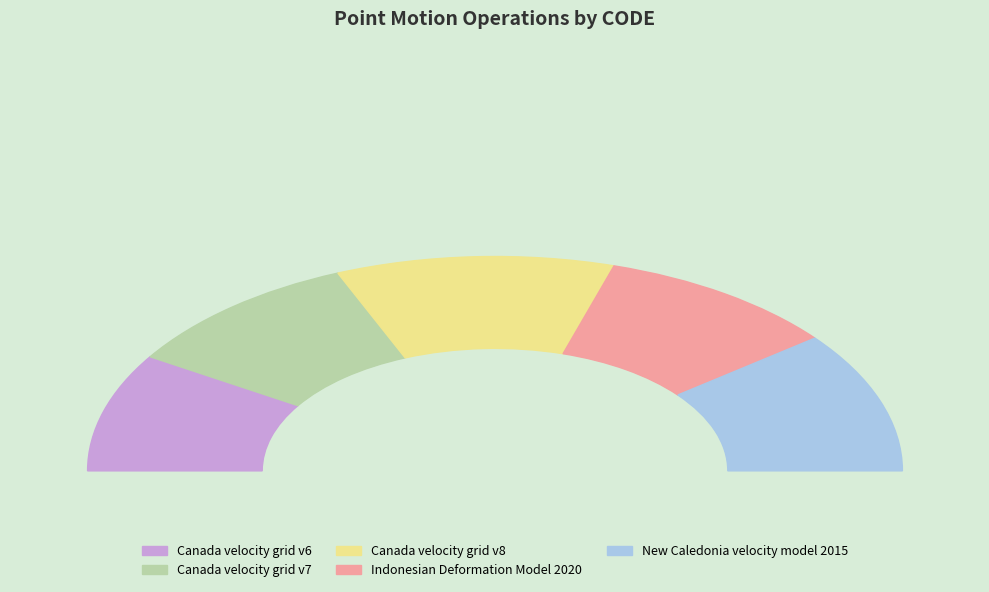

Approximately how many times larger is the value at Indonesian Deformation Model 2020 compared to Canada velocity grid v7?

1.0